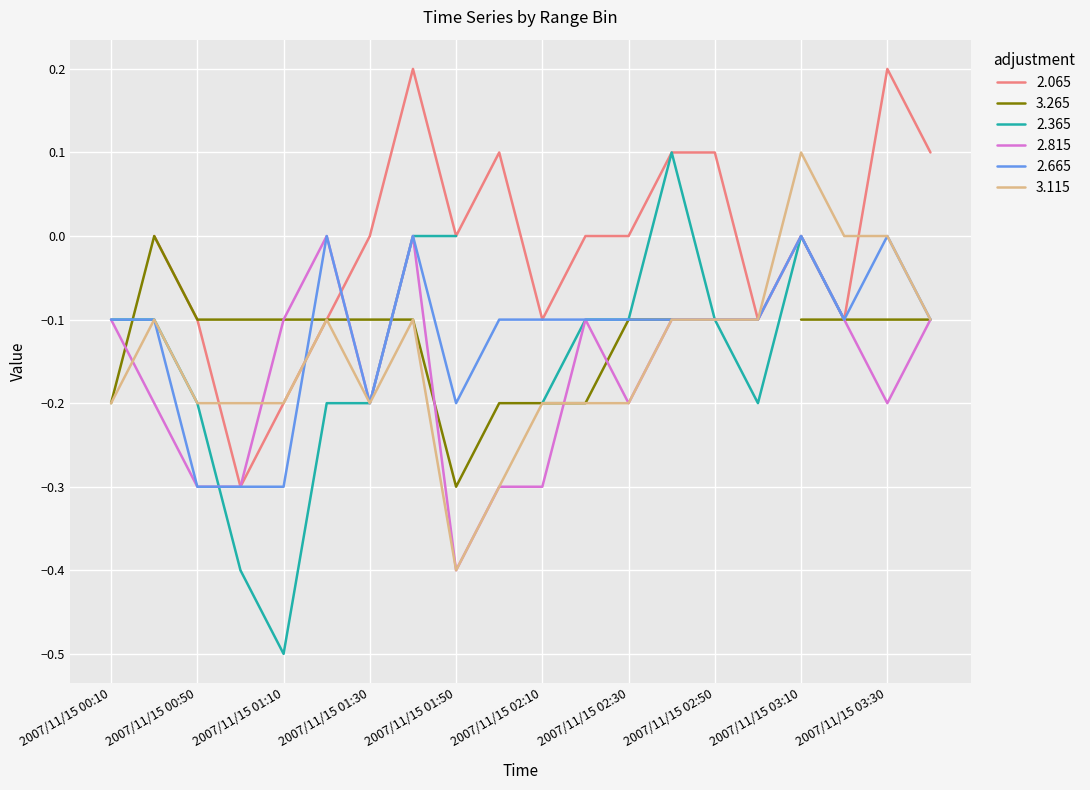

Does the chart display data point markers on the line(s)?

No